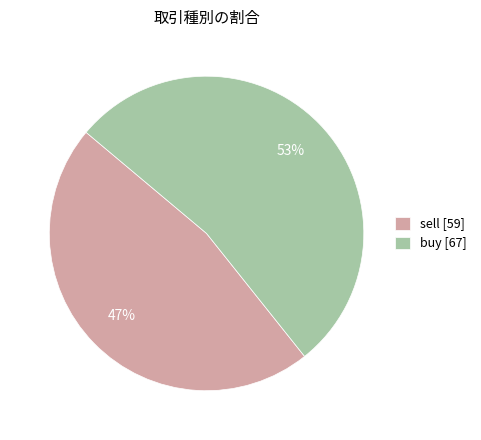

To the nearest percent, what is the combined percentage of buy and sell?

100%